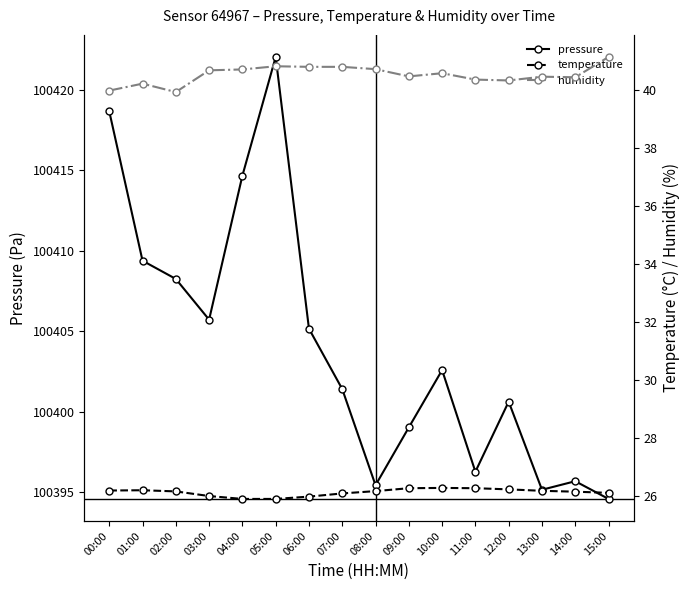

Where is the first local minimum for pressure?

03:00